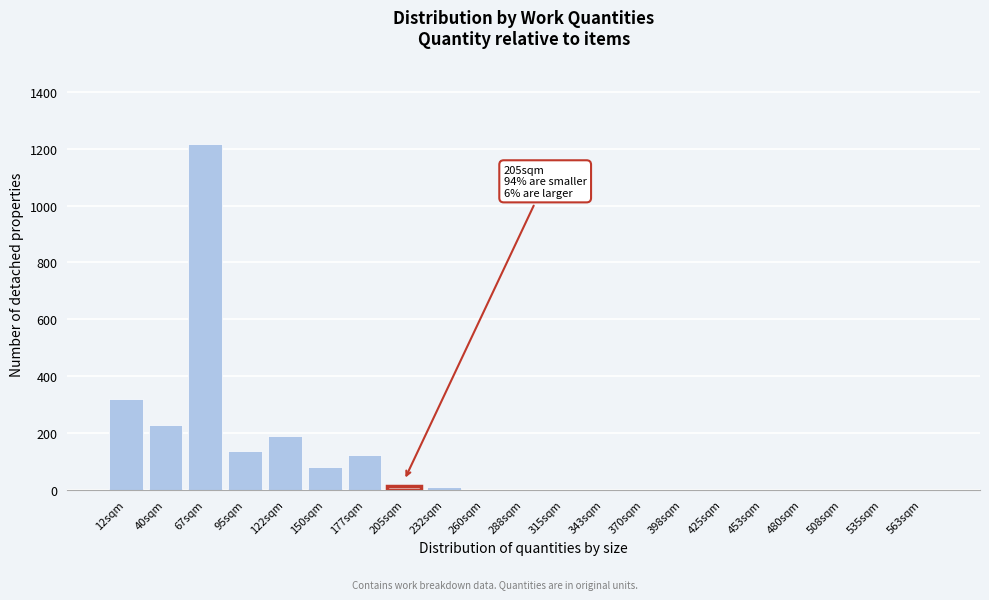

Which has a higher value, 40sqm or 480sqm?

40sqm